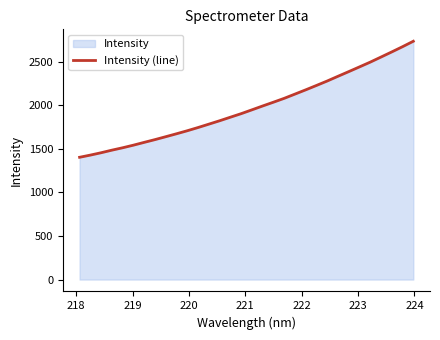

What is the smallest value displayed?

1402.3